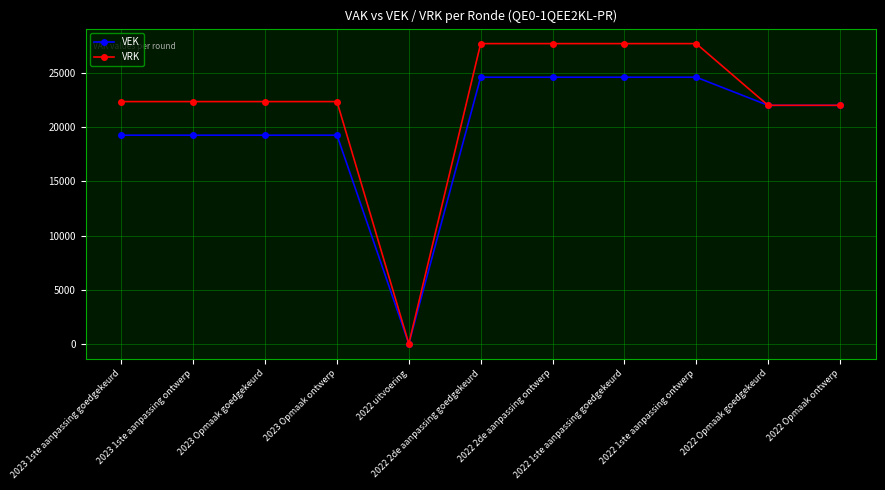

Which series has the widest spread of values?

VRK